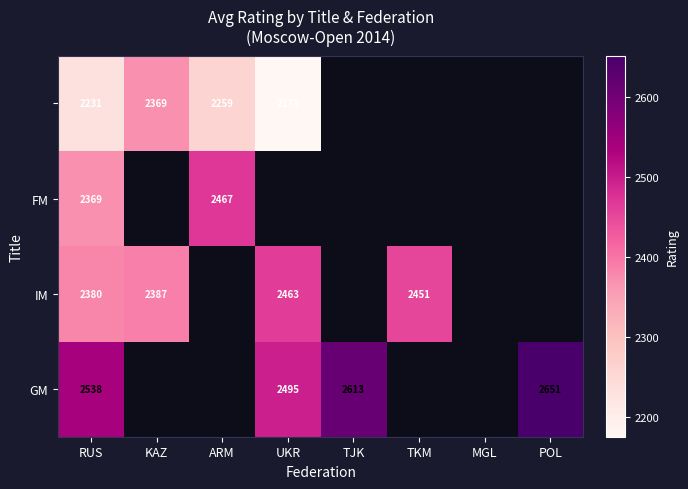

The GM series shows 2613 at TJK. True or false?

True